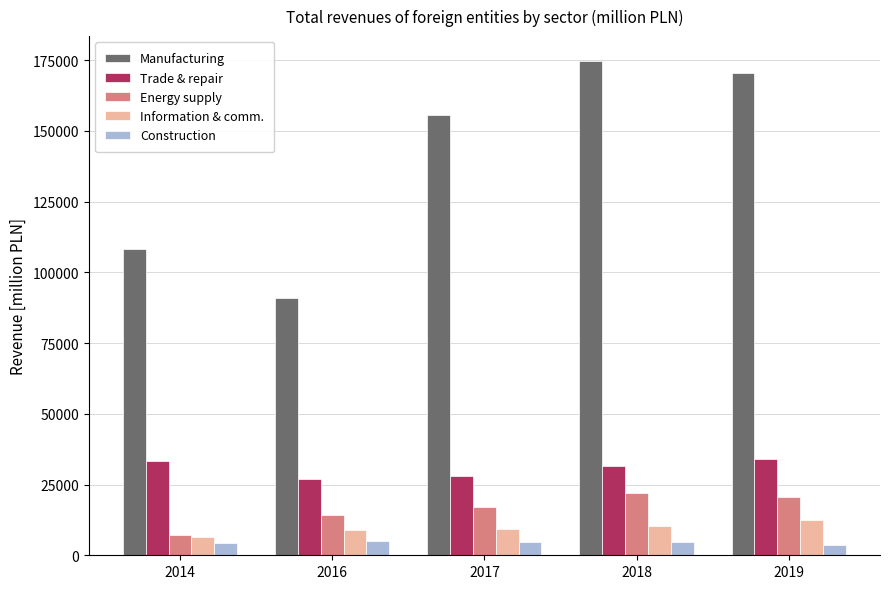

Which series has the largest total across all categories?

Manufacturing